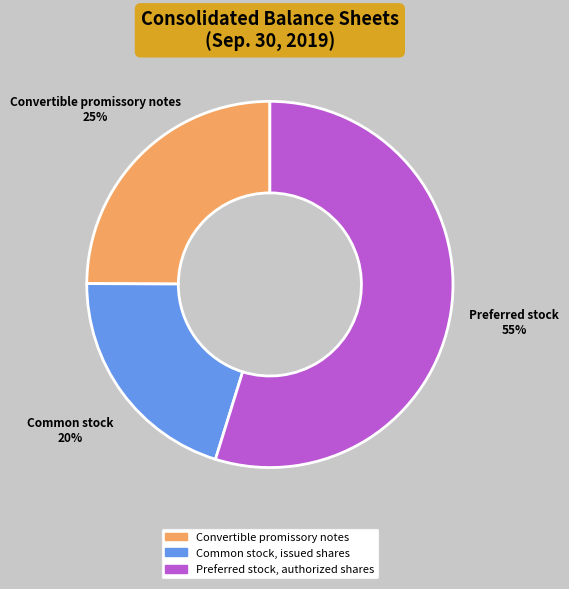

To the nearest percent, what portion does Preferred stock, authorized shares represent?

55%